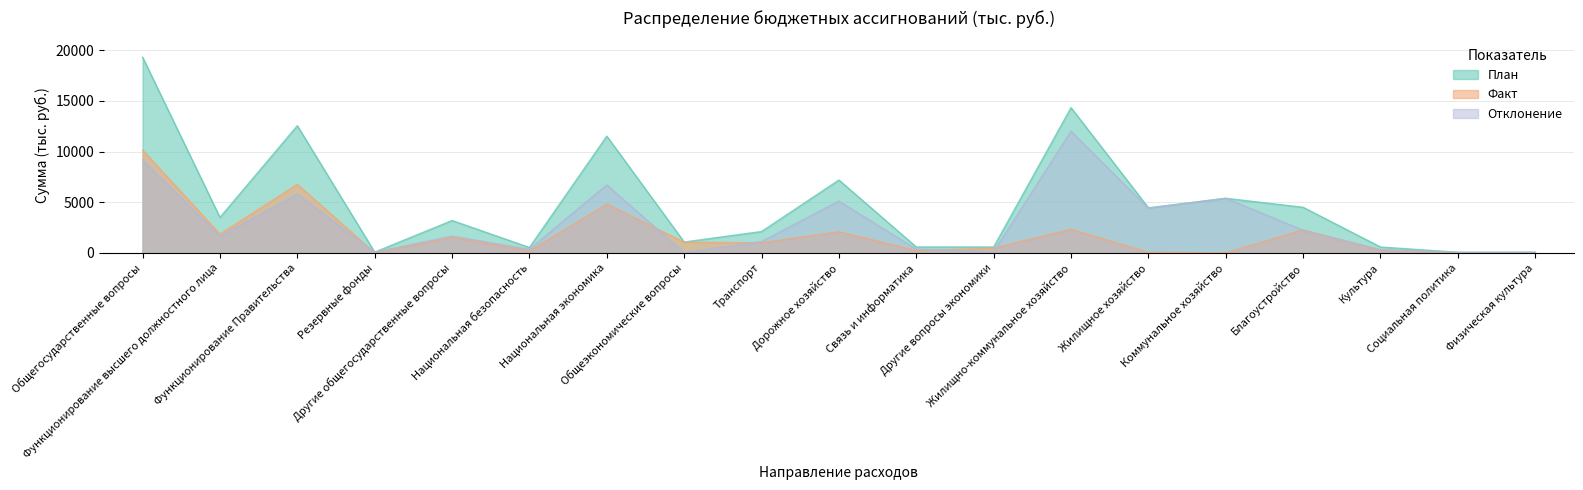

Reading left to right, extract all data points from this chart.

План: Общегосударственные вопросы=19322.4	Функционирование высшего должностного лица=3500.0	Функционирование Правительства=12556.3	Резервные фонды=72.0	Другие общегосударственные вопросы=3194.1	Национальная безопасность=531.6	Национальная экономика=11524.4	Общеэкономические вопросы=1068.7	Транспорт=2107.0	Дорожное хозяйство=7190.9	Связь и информатика=579.3	Другие вопросы экономики=578.5	Жилищно-коммунальное хозяйство=14338.0	Жилищное хозяйство=4449.3	Коммунальное хозяйство=5389.0	Благоустройство=4499.7	Культура=577.1	Социальная политика=60.0	Физическая культура=70.0
Факт: Общегосударственные вопросы=10148.8	Функционирование высшего должностного лица=1848.2	Функционирование Правительства=6762.4	Резервные фонды=0.0	Другие общегосударственные вопросы=1538.2	Национальная безопасность=173.6	Национальная экономика=4813.3	Общеэкономические вопросы=1056.2	Транспорт=989.4	Дорожное хозяйство=2085.5	Связь и информатика=218.3	Другие вопросы экономики=463.8	Жилищно-коммунальное хозяйство=2325.0	Жилищное хозяйство=51.5	Коммунальное хозяйство=0.0	Благоустройство=2273.5	Культура=254.4	Социальная политика=25.0	Физическая культура=23.0
Отклонение: Общегосударственные вопросы=9173.6	Функционирование высшего должностного лица=1651.8	Функционирование Правительства=5793.9	Резервные фонды=72.0	Другие общегосударственные вопросы=1655.9	Национальная безопасность=358.0	Национальная экономика=6711.1	Общеэкономические вопросы=12.5	Транспорт=1117.6	Дорожное хозяйство=5105.4	Связь и информатика=361.0	Другие вопросы экономики=114.7	Жилищно-коммунальное хозяйство=12013.0	Жилищное хозяйство=4397.8	Коммунальное хозяйство=5389.0	Благоустройство=2226.2	Культура=322.7	Социальная политика=35.0	Физическая культура=47.0